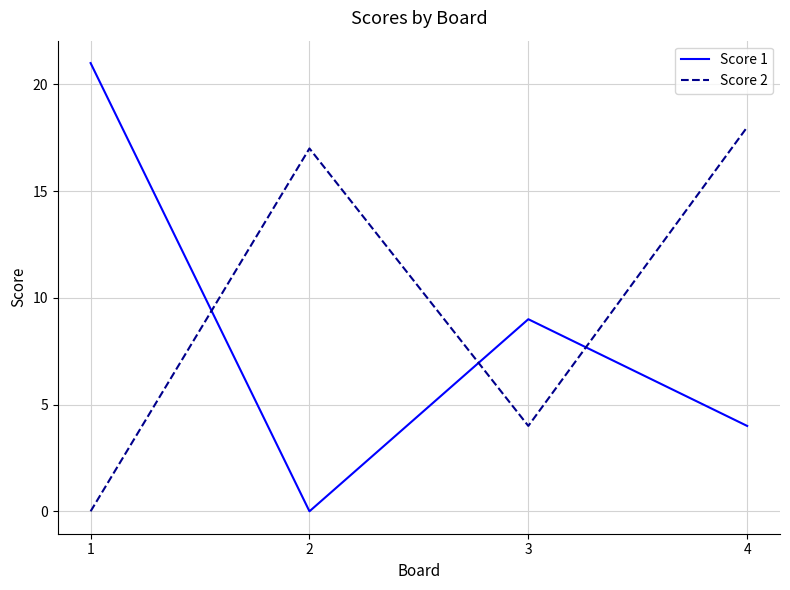

True or false: Score 2 and Score 1 intersect in this chart.

True